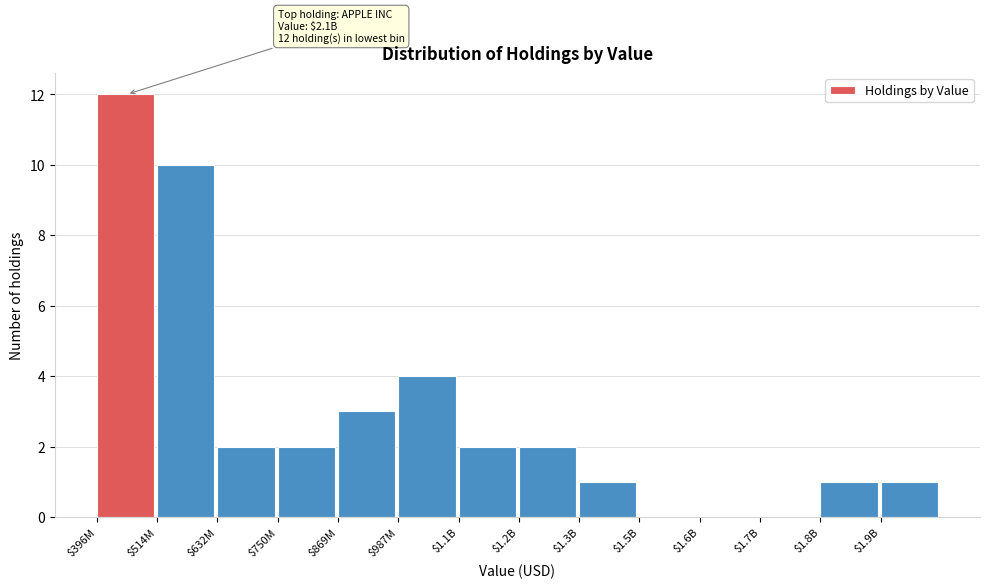

Where is the data nearest to the value 6?

$987M